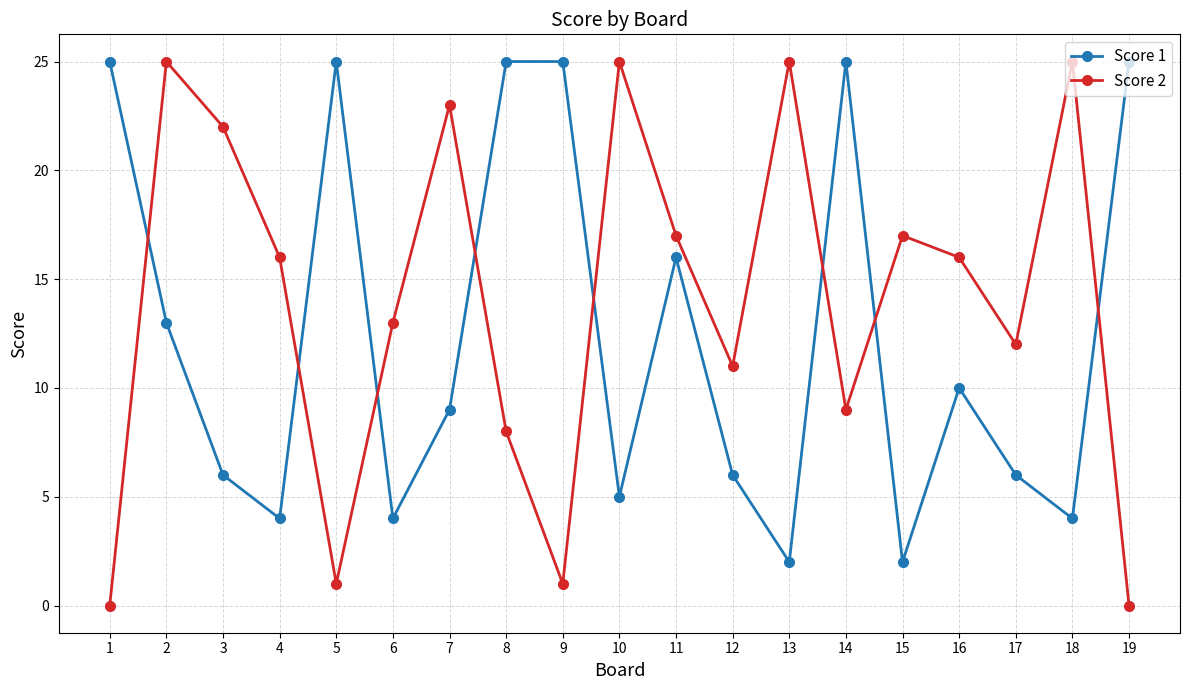

Where do Score 2 and Score 1 first cross each other?

1 and 2